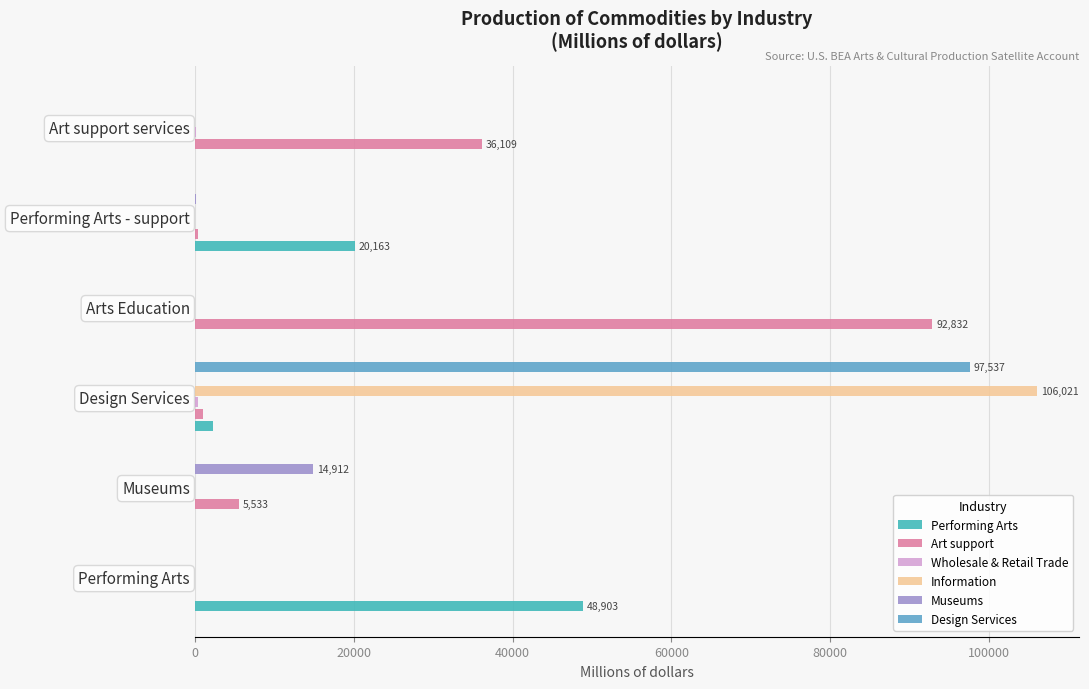

The Design Services series shows 0 at Museums. True or false?

True